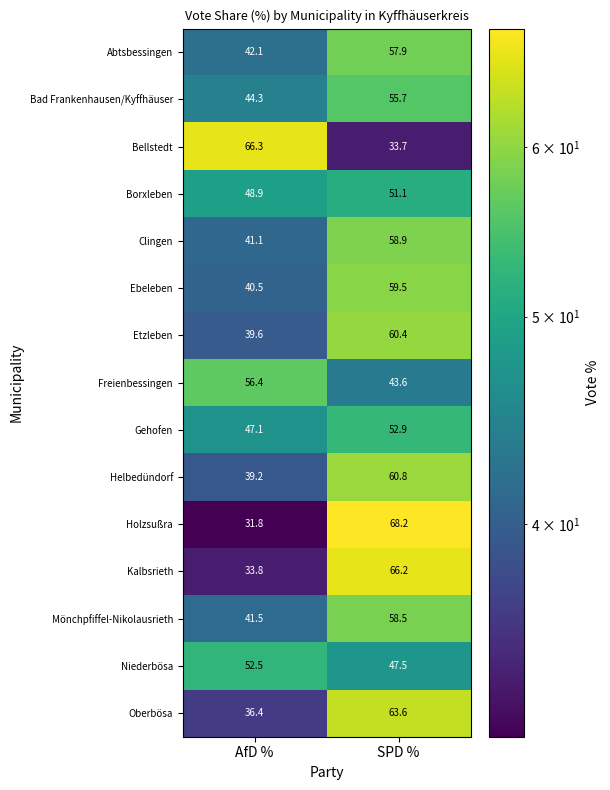

How many data points does each series have?

2